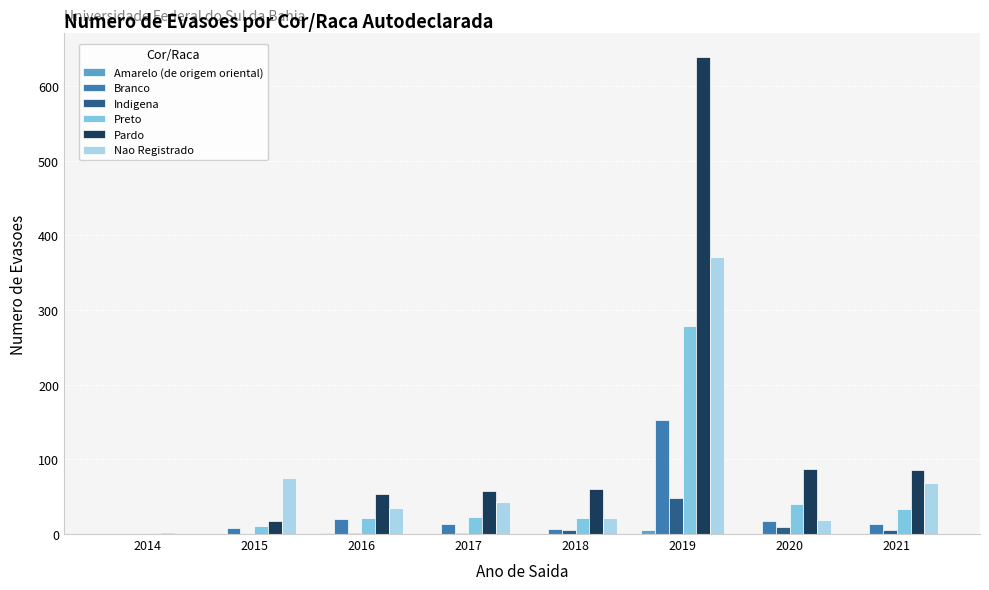

At which category is the sum across all series the highest?

2019